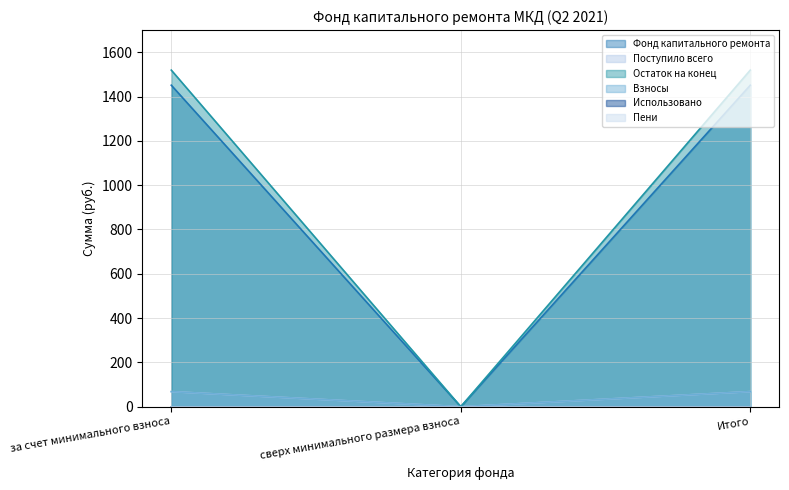

Where does the Остаток на конец series first go above 1519?

за счет минимального взноса